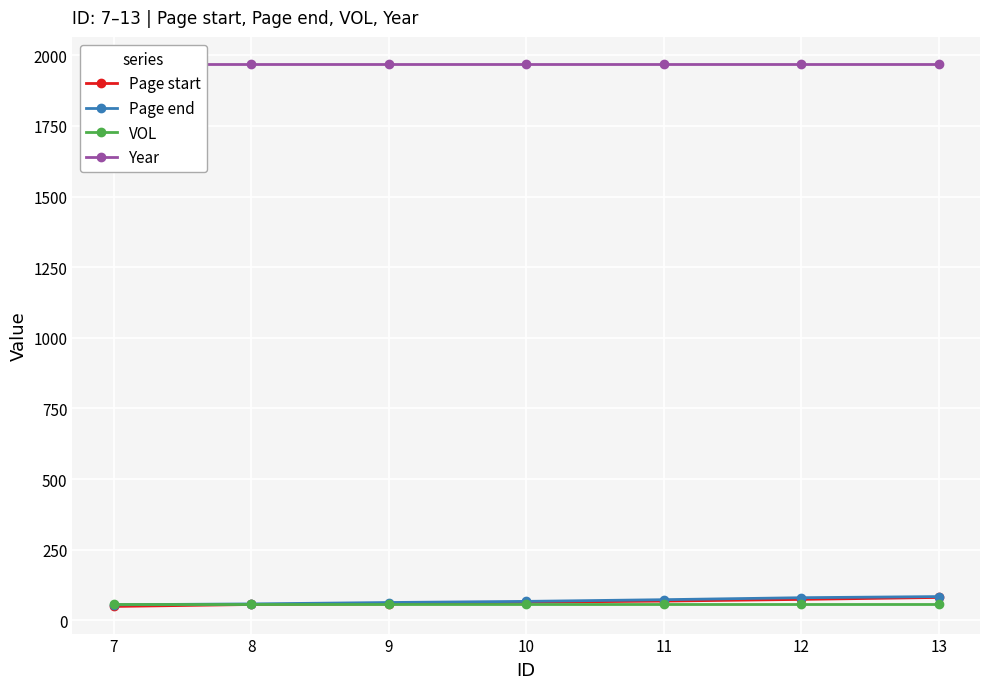

The Year series shows 1280 at 9. True or false?

False